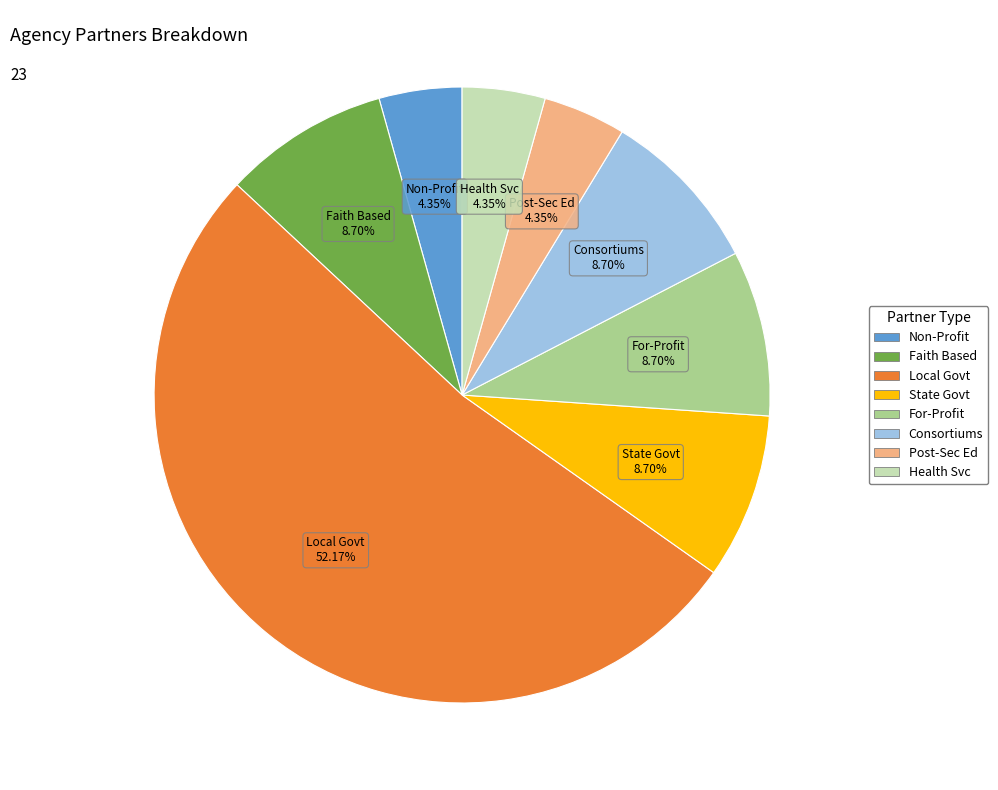

Is there a majority slice in this chart?

Yes